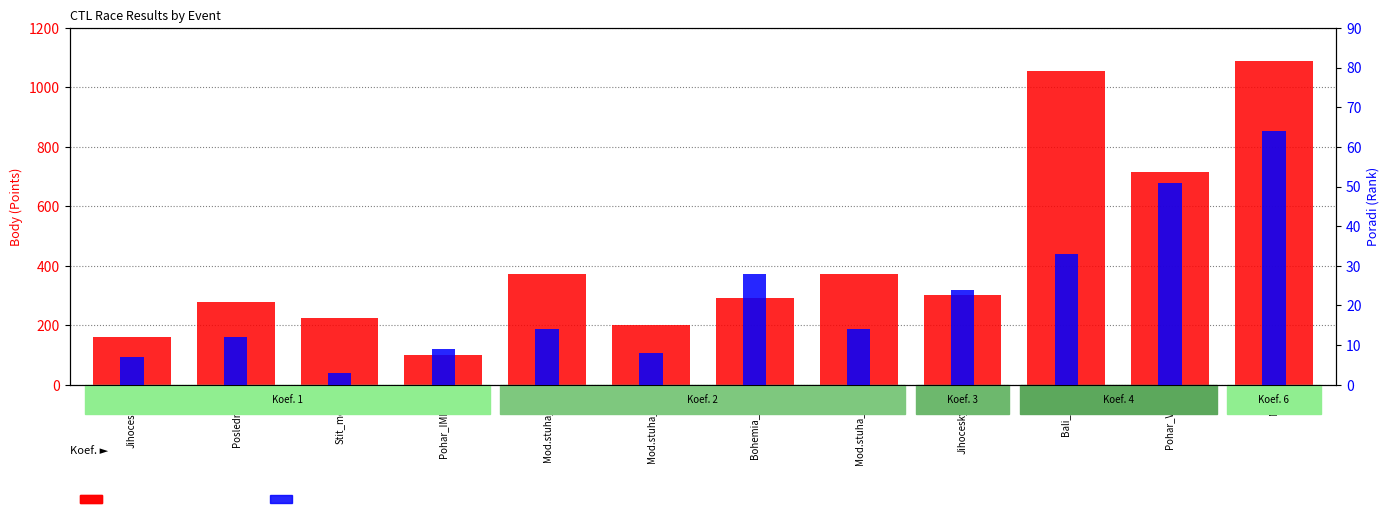

What is the difference between the maximum and minimum values in the Poradi (Rank) series?

61